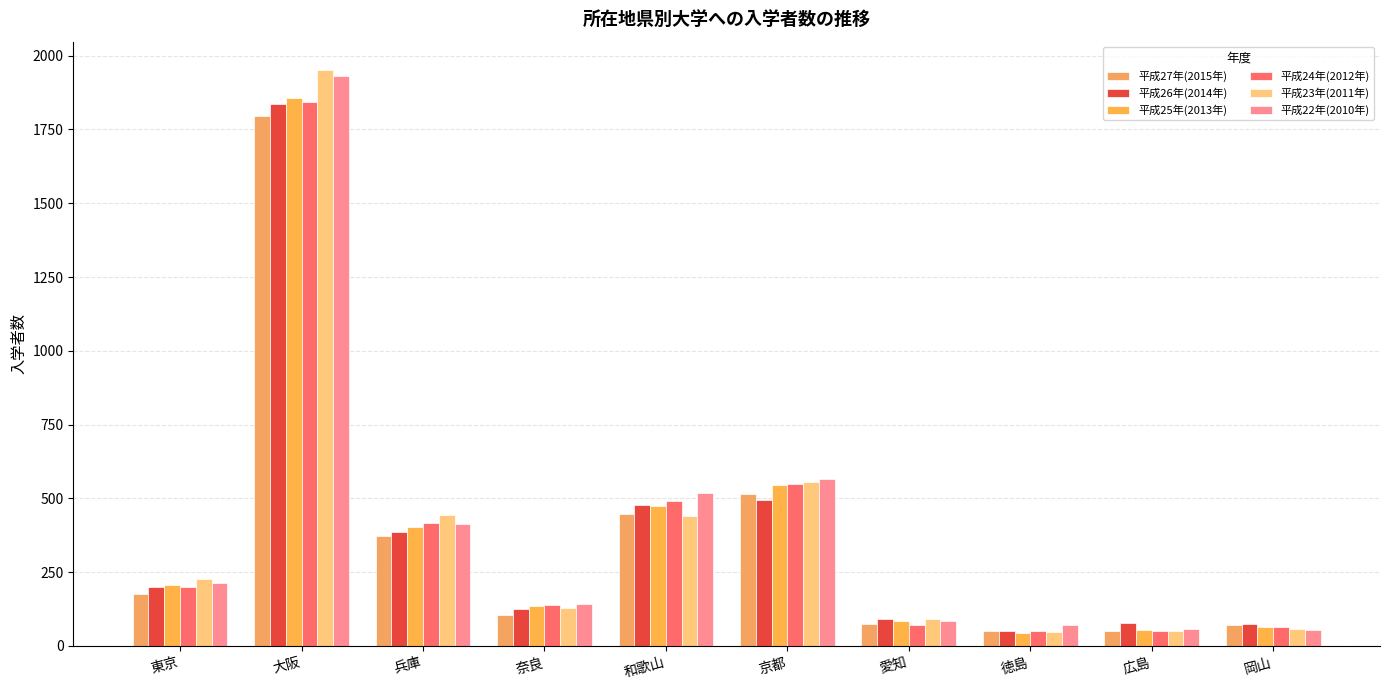

What is the total value across all series at 奈良?

773